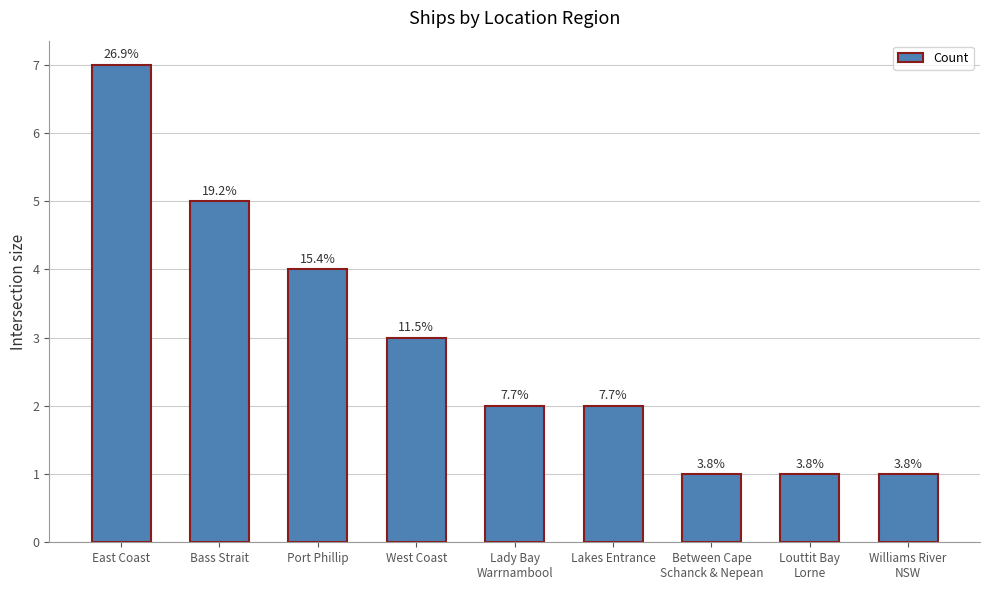

What is the label of the 5th bar from the right?

Lady Bay
Warrnambool